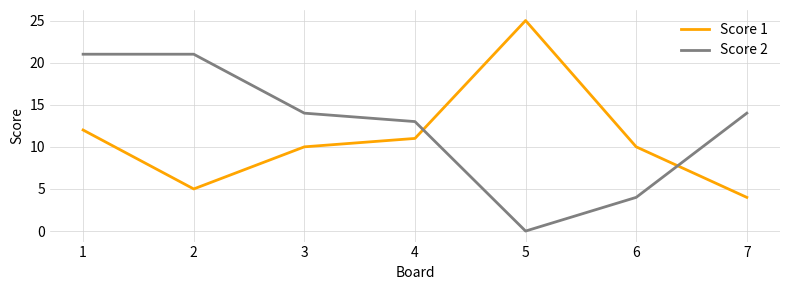

Reading left to right, transcribe all the data shown in this chart.

Score 1: 1=12	2=5	3=10	4=11	5=25	6=10	7=4
Score 2: 1=21	2=21	3=14	4=13	5=0	6=4	7=14